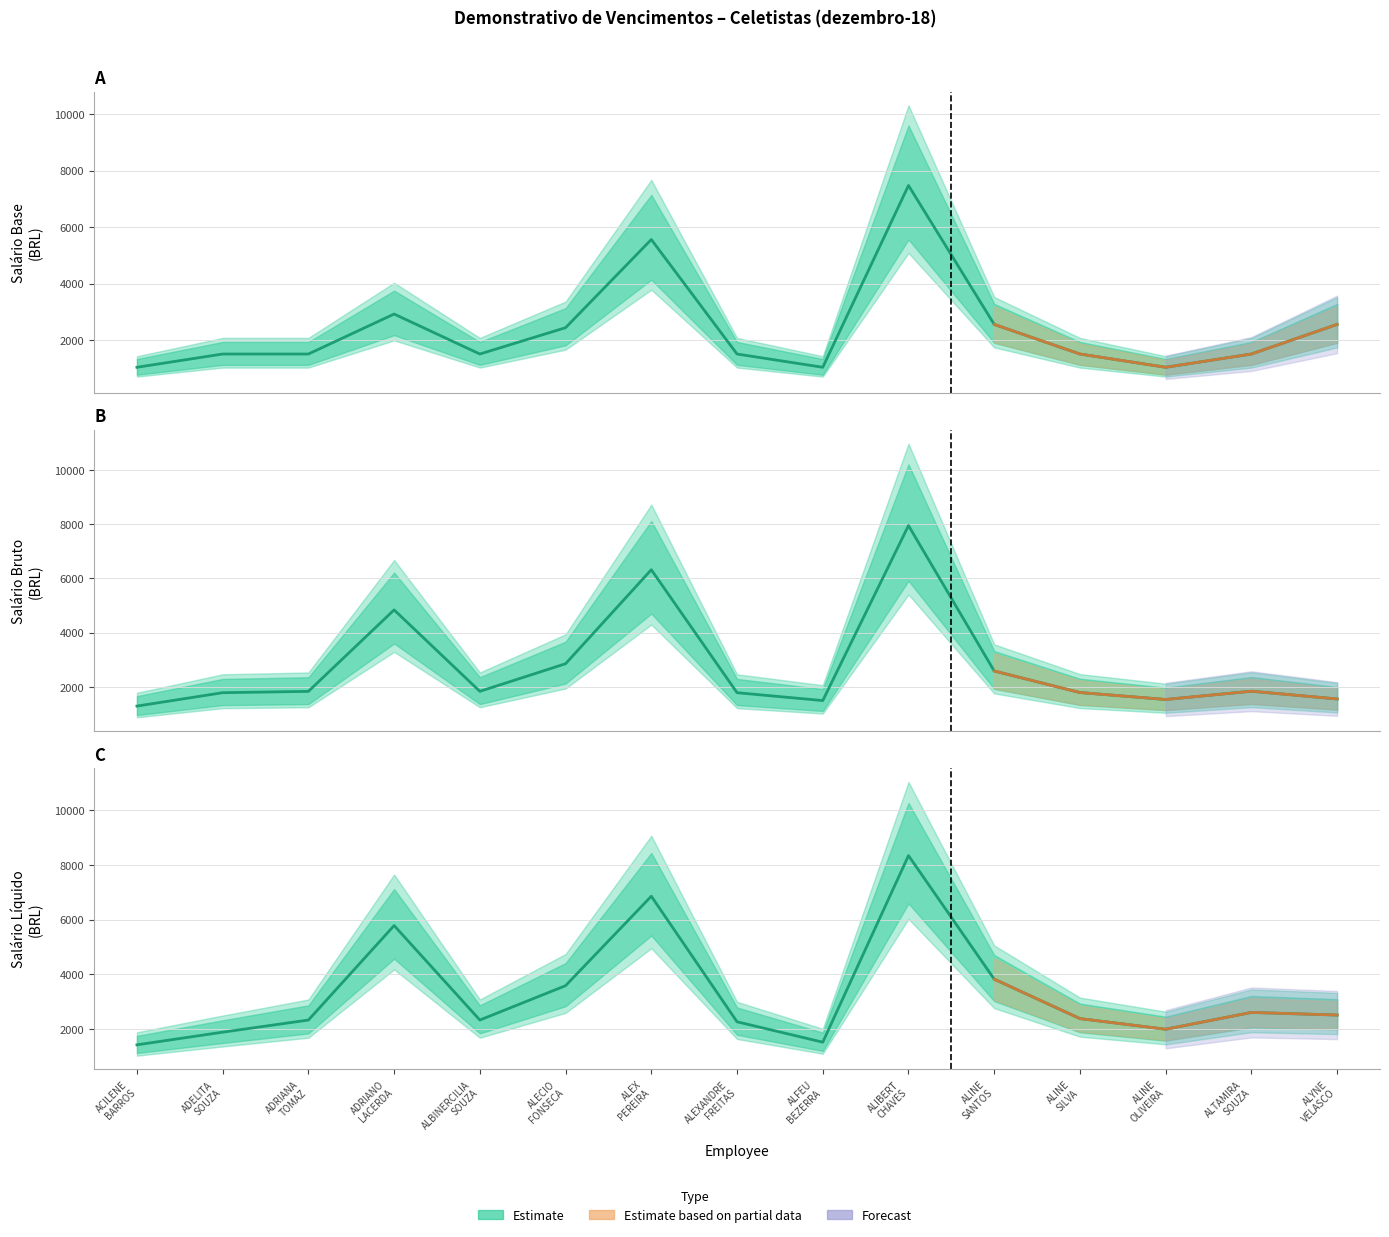

At how many categories does at least one series exceed 8019?

1